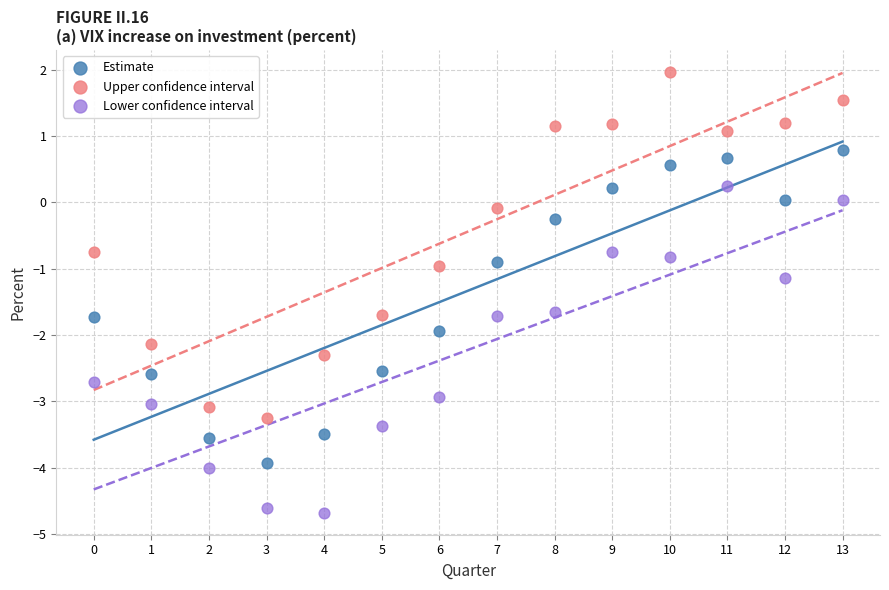

What are all the series names shown in the legend?

Estimate, Upper confidence interval, Lower confidence interval